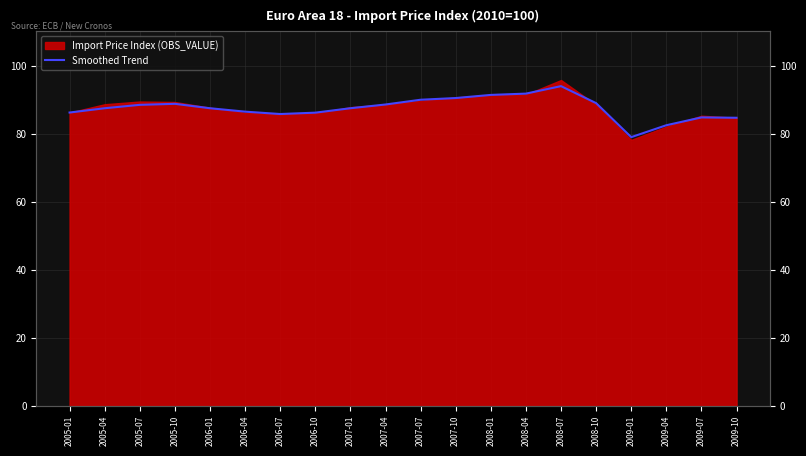

What is the change in value from 2005-10 to 2008-01?

+2.6